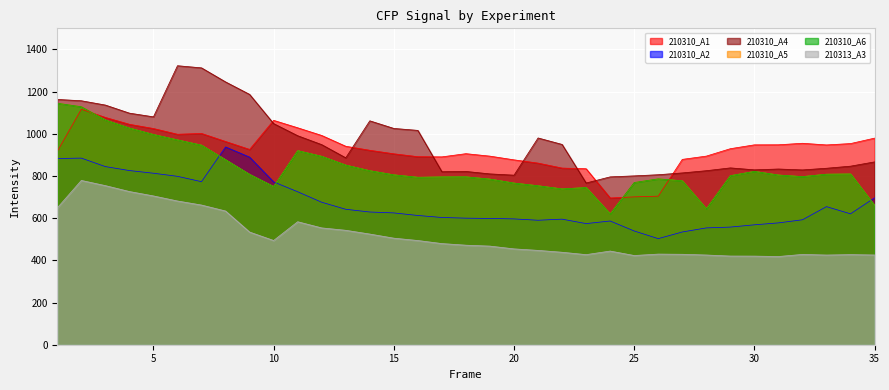

What is the difference between the maximum and minimum values in the 210310_A1 series?

420.7